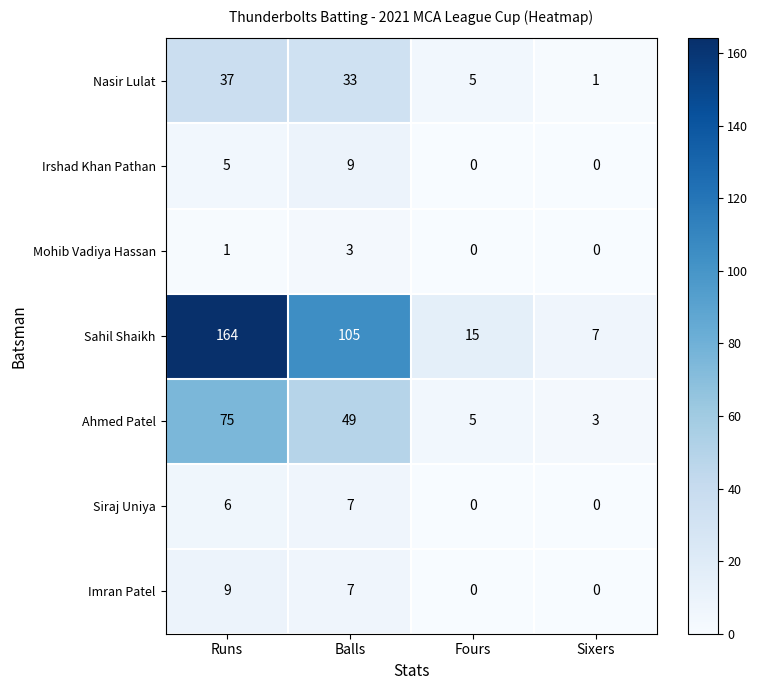

The value of Sahil Shaikh at Fours is 5. True or false?

False